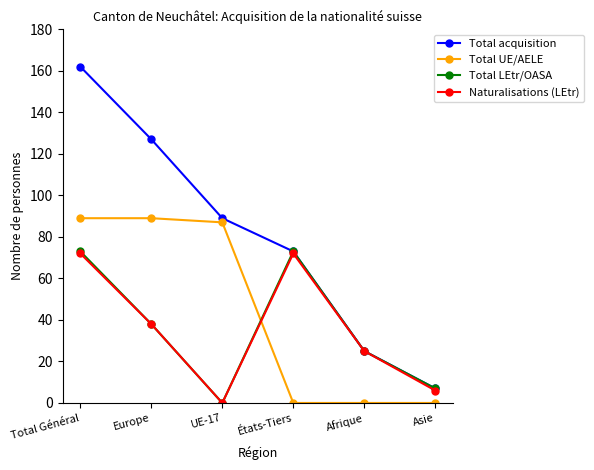

Where do Naturalisations (LEtr) and Total UE/AELE first cross each other?

UE-17 and États-Tiers